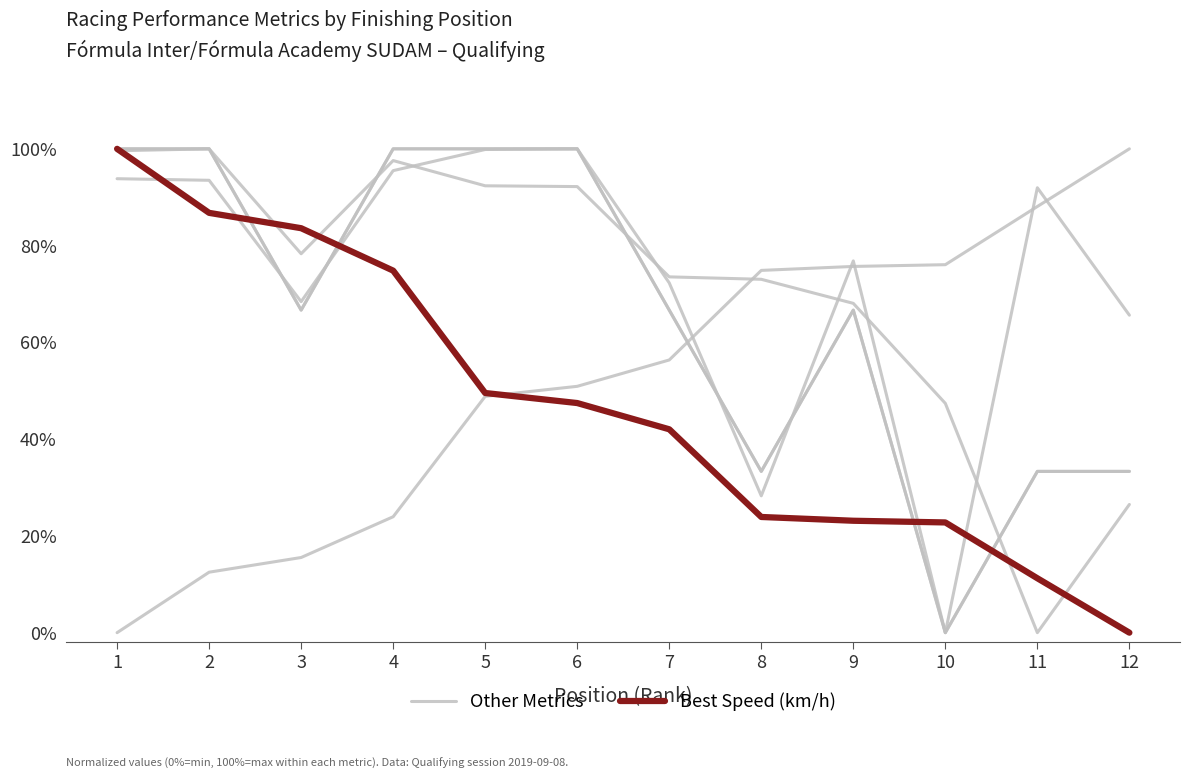

Is this an area chart (filled region under the line)?

No